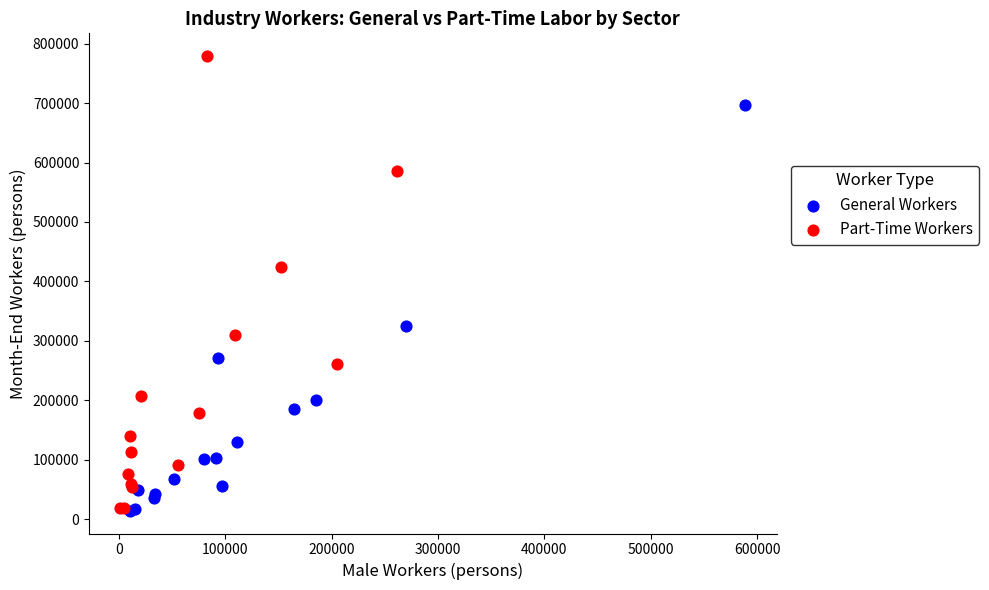

What are all the series names shown in the legend?

General Workers, Part-Time Workers